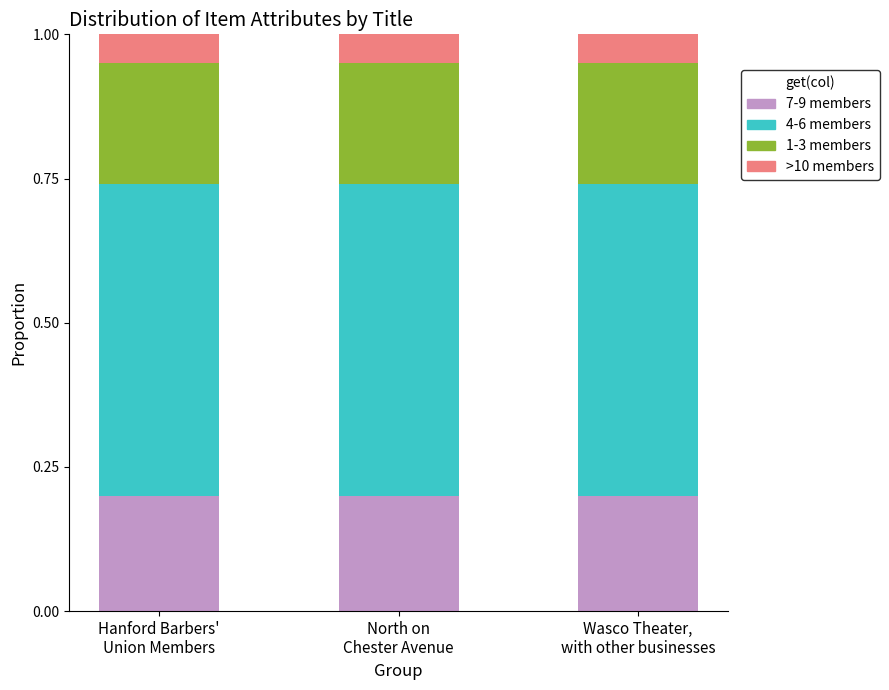

What are all the series names shown in the legend?

7-9 members, 4-6 members, 1-3 members, >10 members